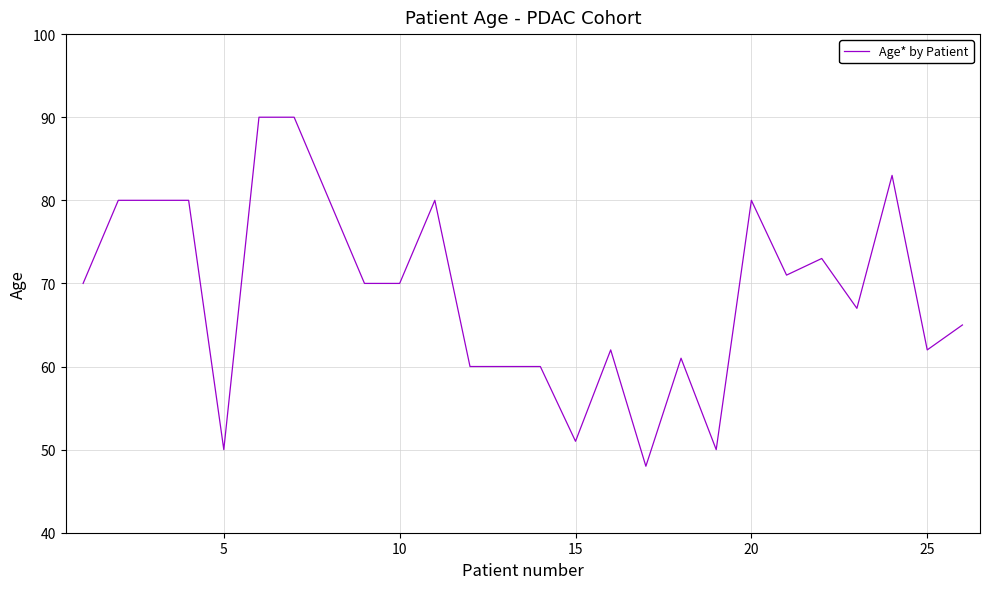

What is the smallest value displayed?

48